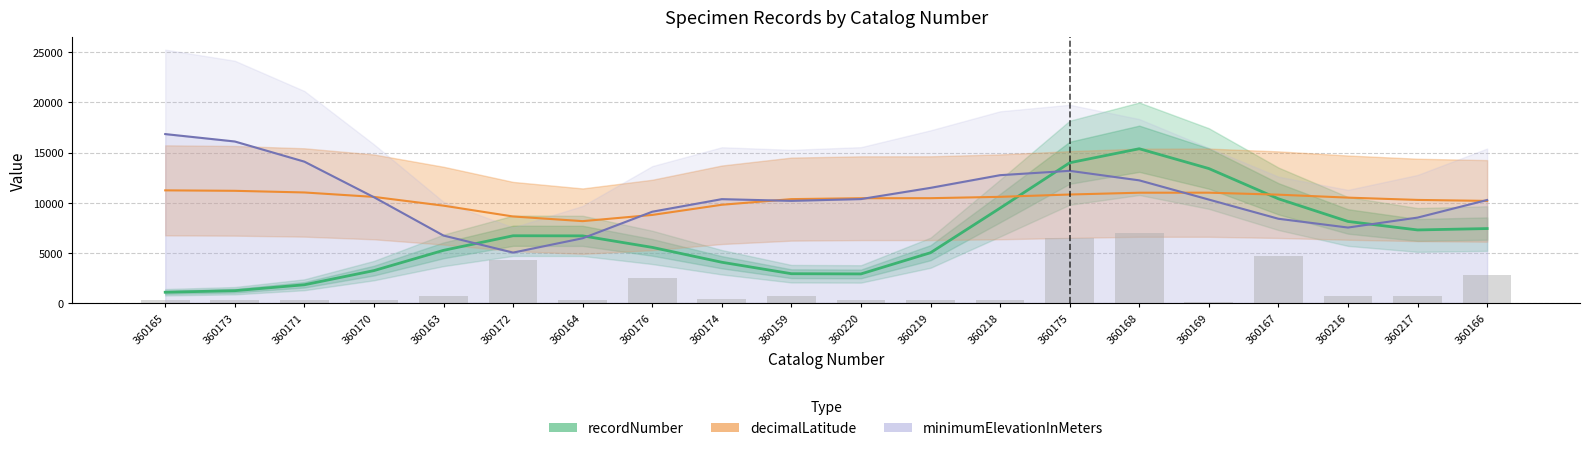

True or false: decimalLatitude has a value of 15262.6 at 360173.

False